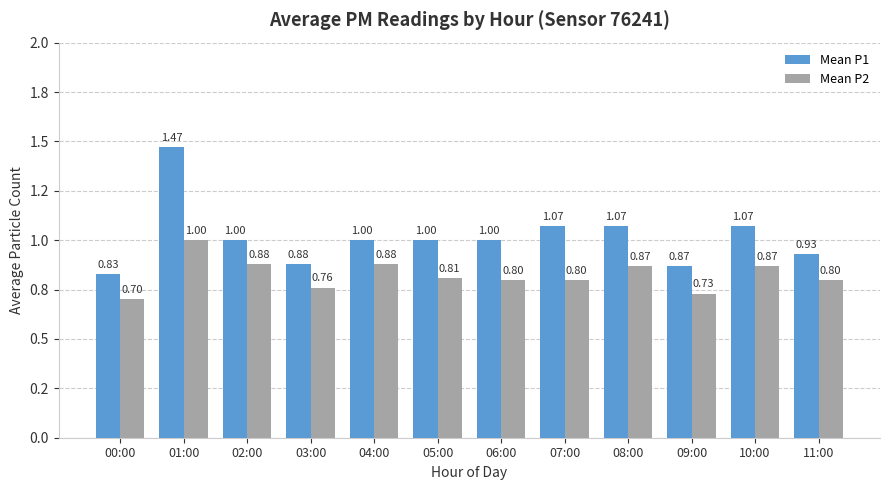

Does the chart contain any negative values?

No